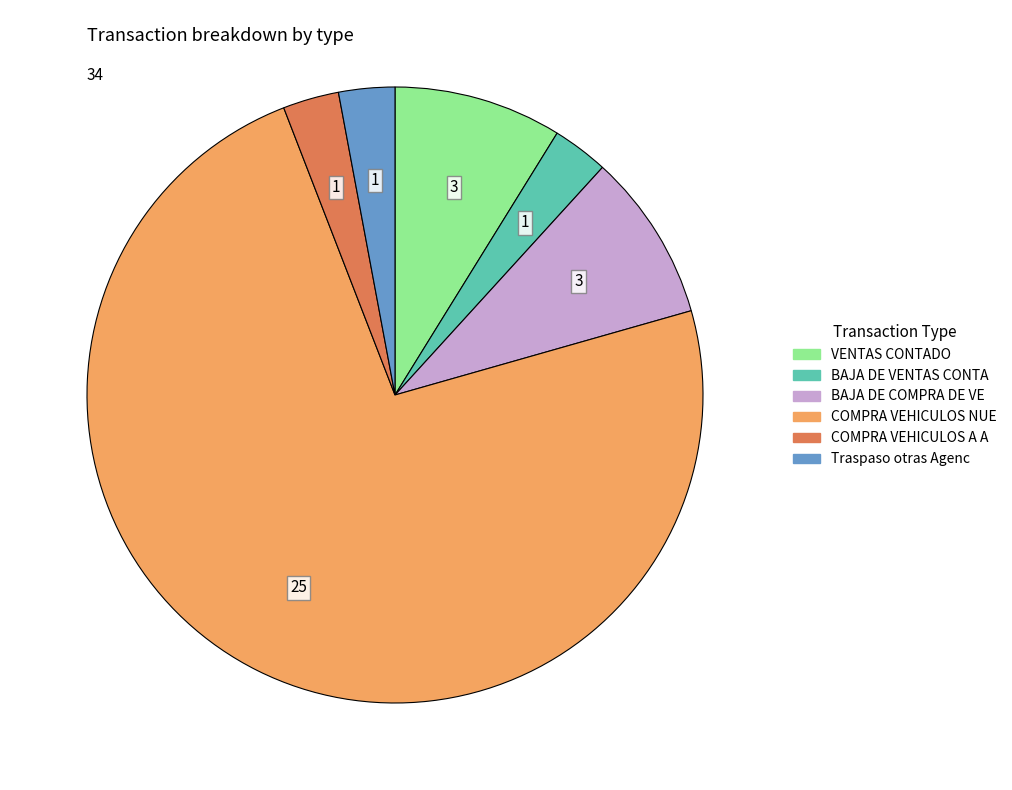

Does COMPRA VEHICULOS NUE account for over 50% of the chart?

Yes